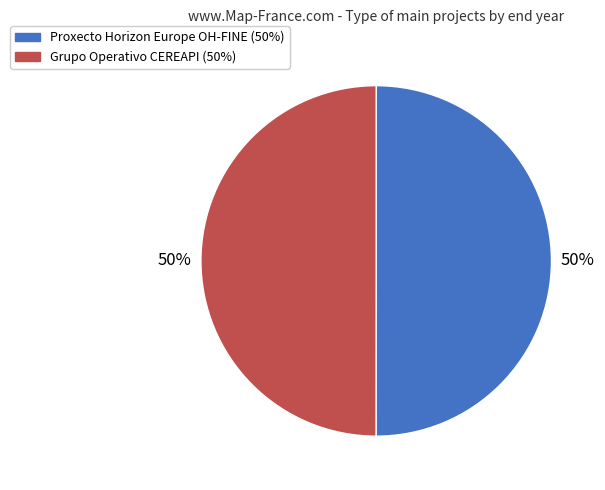

True or false: Grupo Operativo CEREAPI accounts for 62% of the total.

False